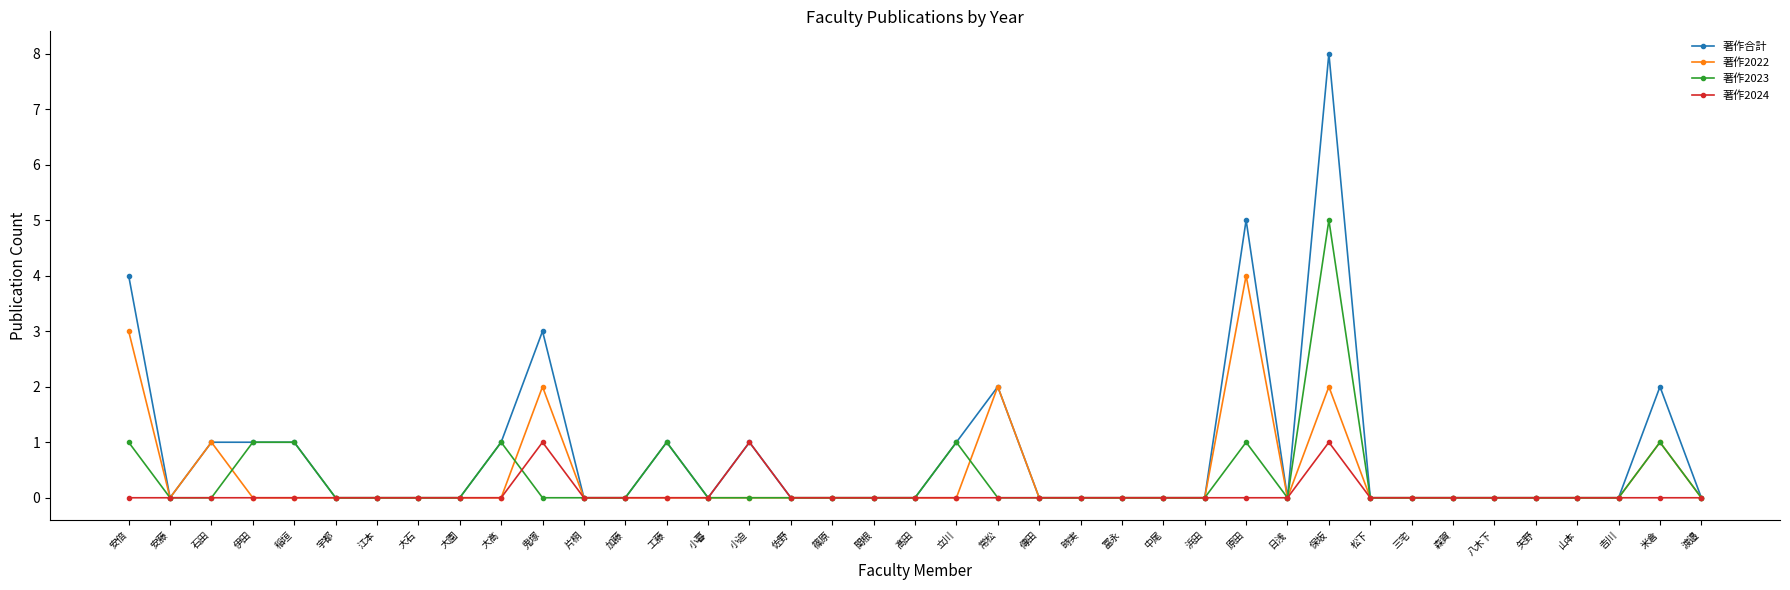

How many 著作2023 values are between 0 and 1?

38